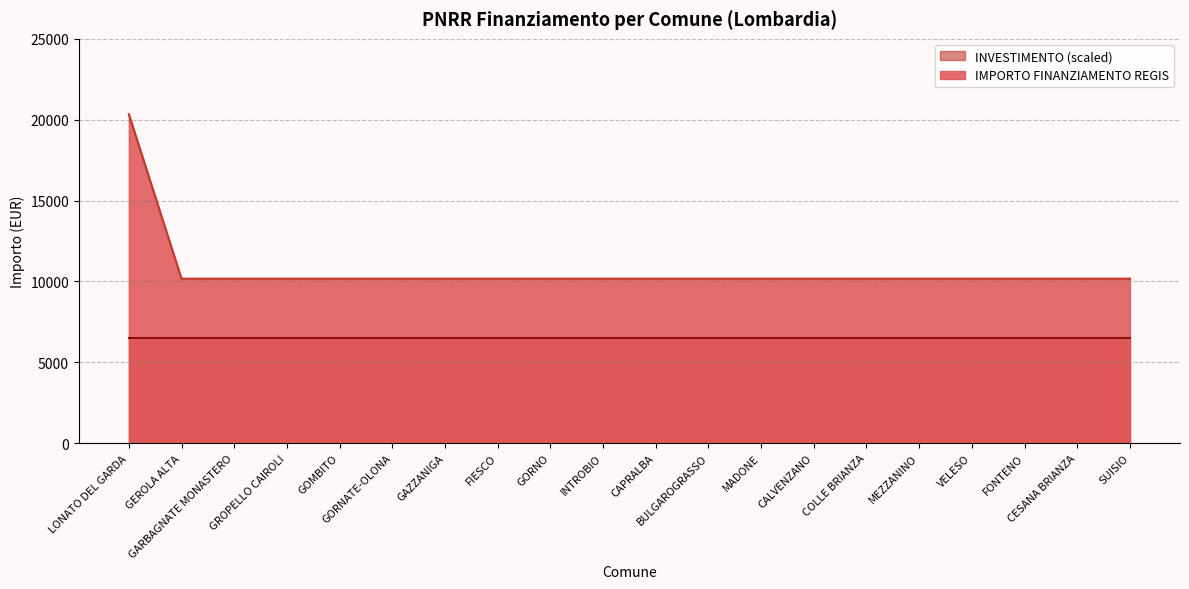

What is the label of the 8th point from the right?

MADONE